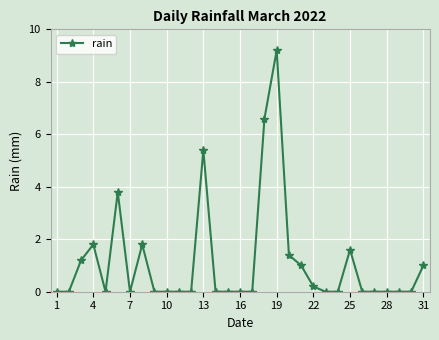

How many lines are shown in the chart?

1